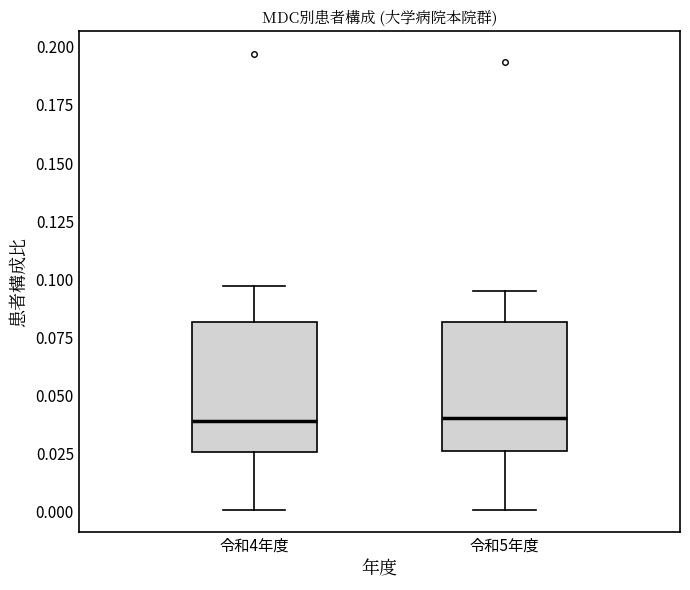

Reading left to right, transcribe this box plot: for each box, give where its median line is, the range the box spans, and where its two whiskers end, as read against the y-axis. The values are not printed on the chart, so give them approximately, as read against the axis.

令和4年度: median 0.040, box 0.025 to 0.080, whiskers 0.000 to 0.095
令和5年度: median 0.040, box 0.025 to 0.080, whiskers 0.000 to 0.095